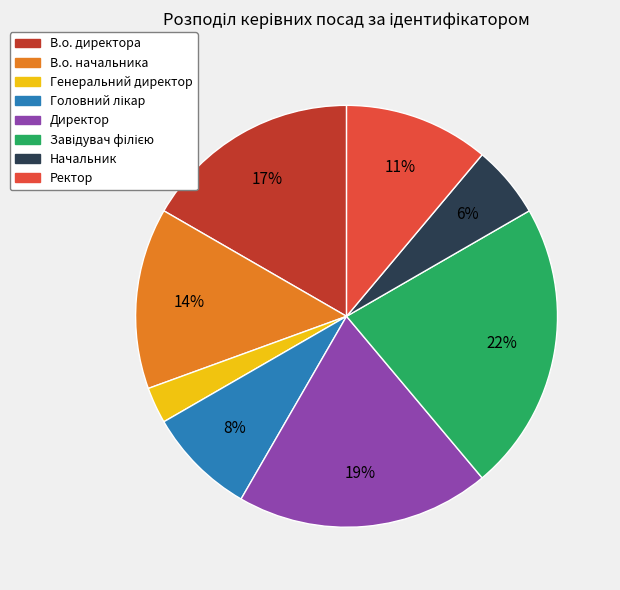

To the nearest percent, what is the average slice percentage?

12%